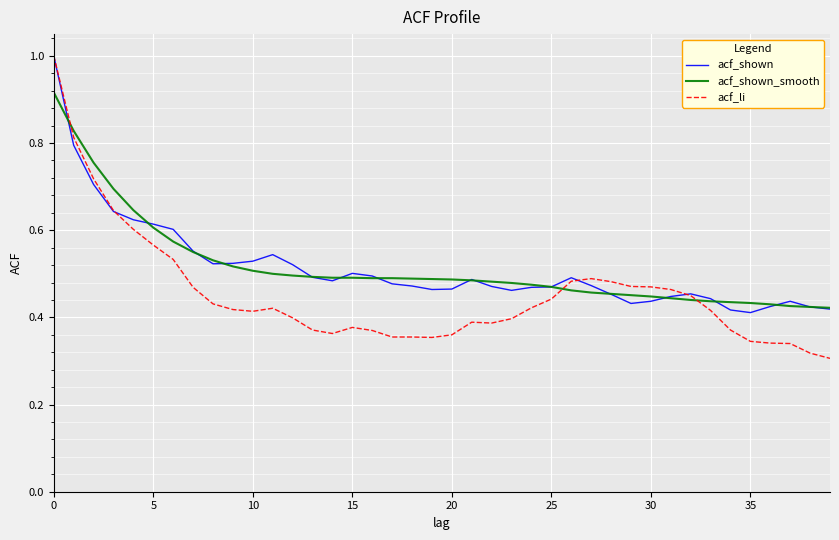

Which series has the largest range (max minus min)?

acf_li